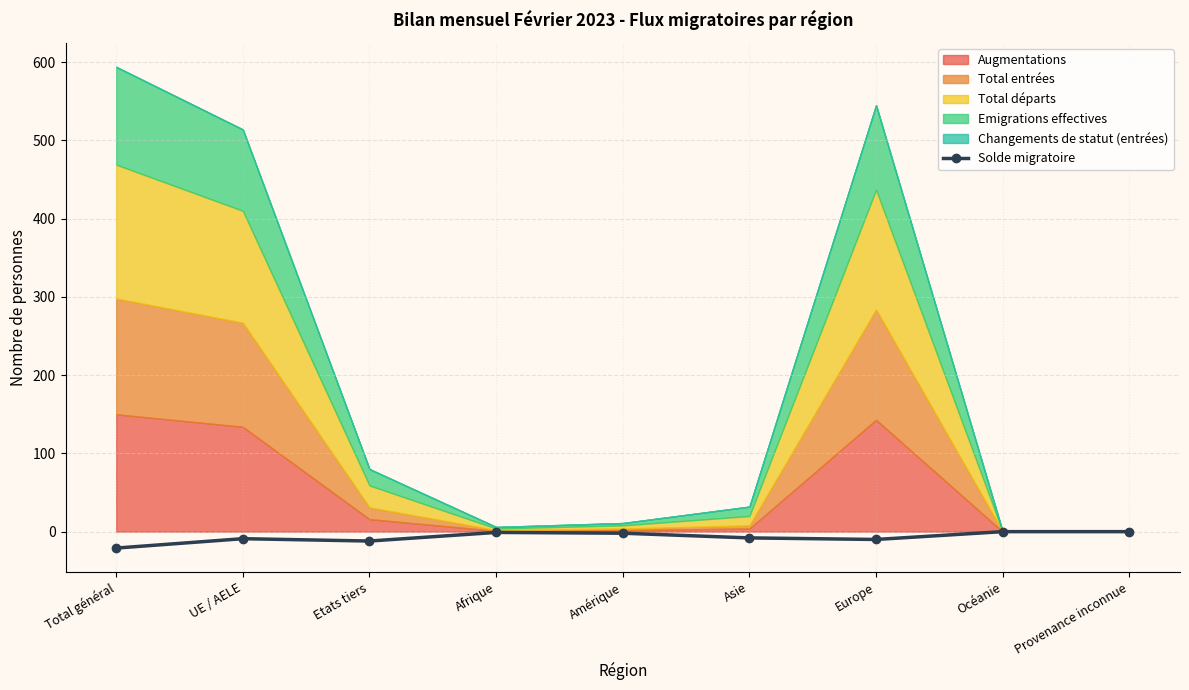

At which label is the value closest to -10?

Europe